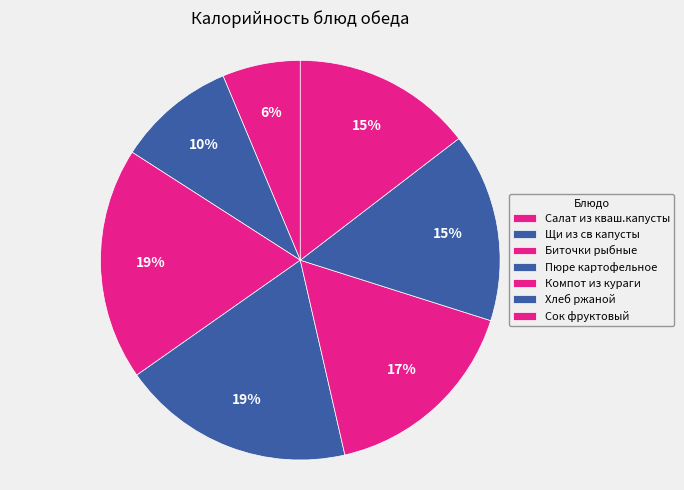

What percentage is the Хлеб ржаной slice, to the nearest percent?

15%